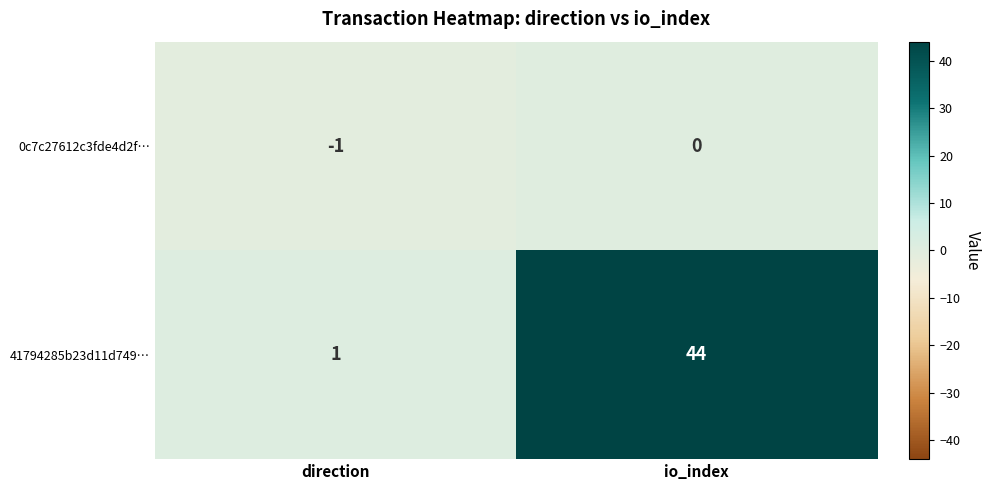

What is the greatest value displayed?

44